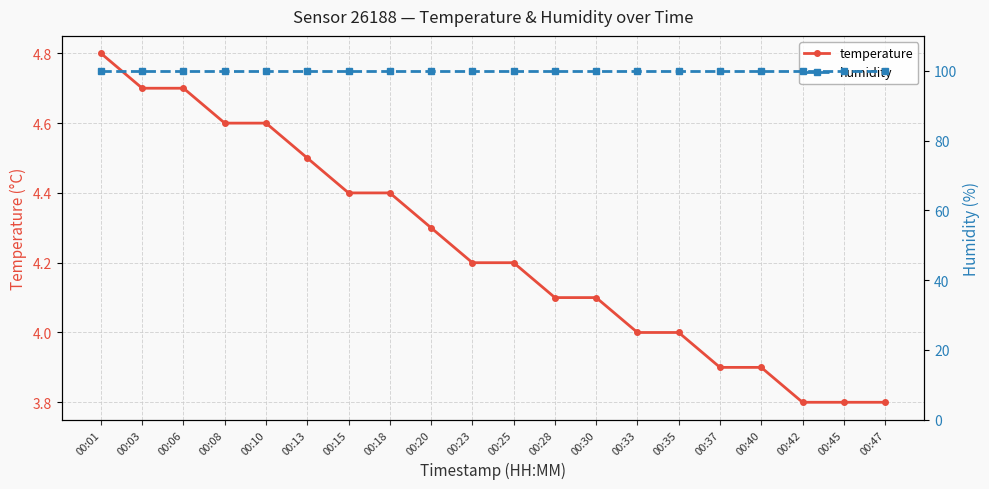

True or false: humidity has a value of 21.9 at 00:37.

False